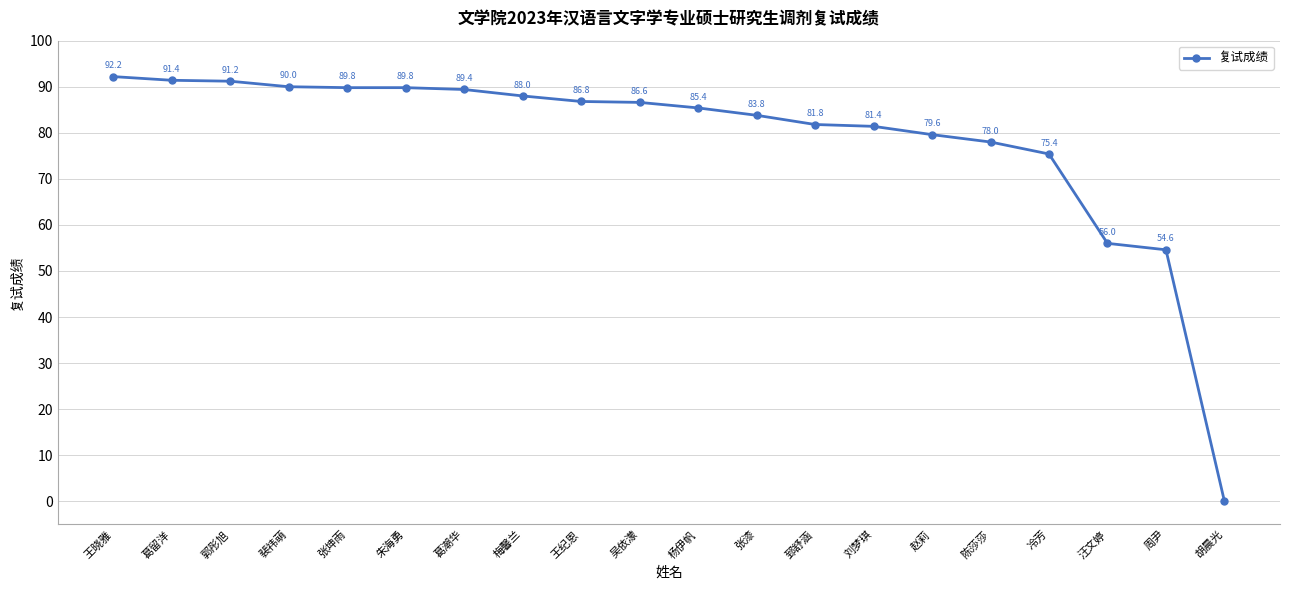

How many distinct data groups are displayed?

1